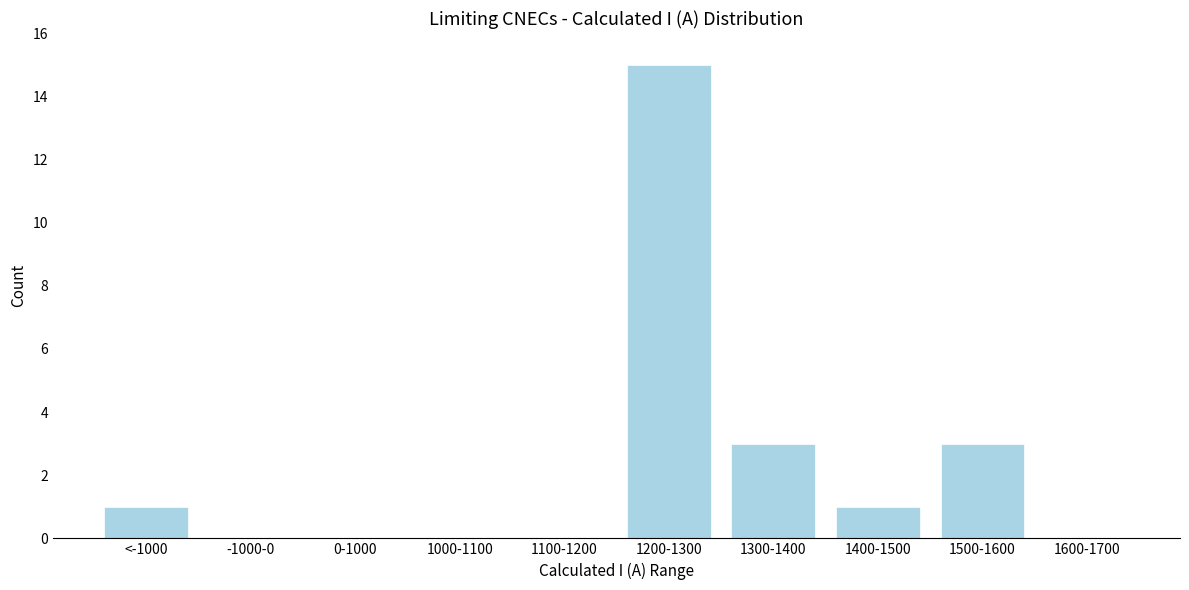

Reading left to right, list all the values displayed in this chart.

<-1000=1	-1000-0=0	0-1000=0	1000-1100=0	1100-1200=0	1200-1300=15	1300-1400=3	1400-1500=1	1500-1600=3	1600-1700=0